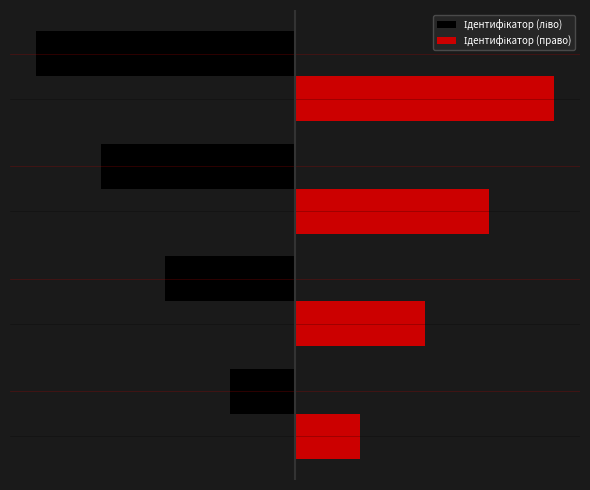

The value at Спеціаліст другої категорії is 2. True or false?

True